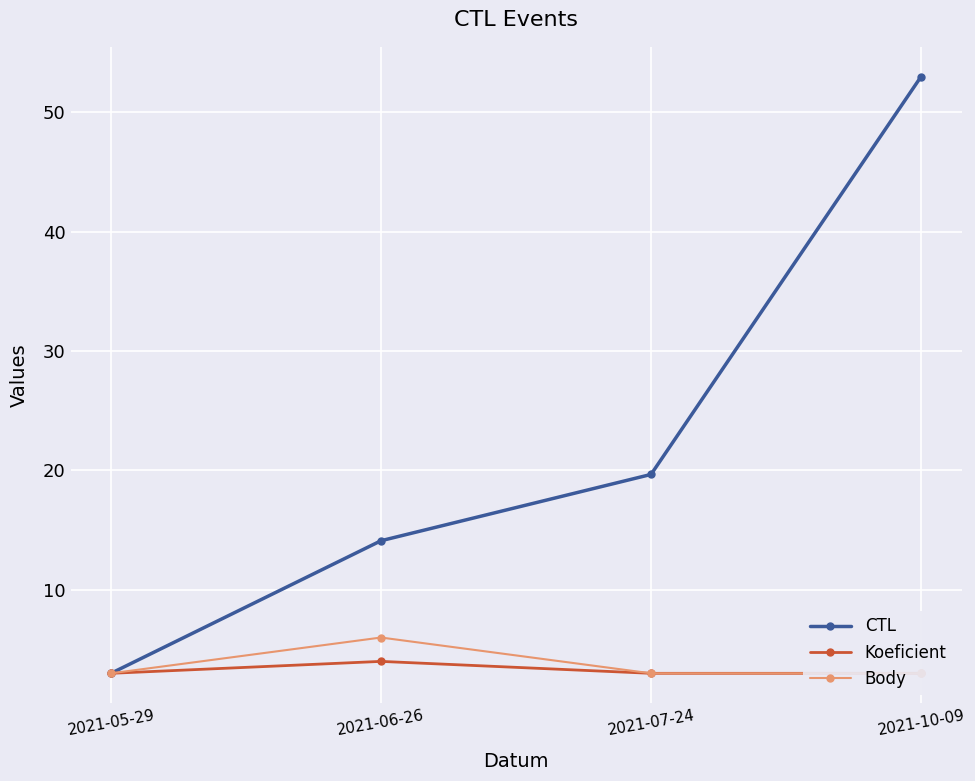

Between 2021-10-09 and 2021-07-24, which is larger?

2021-10-09